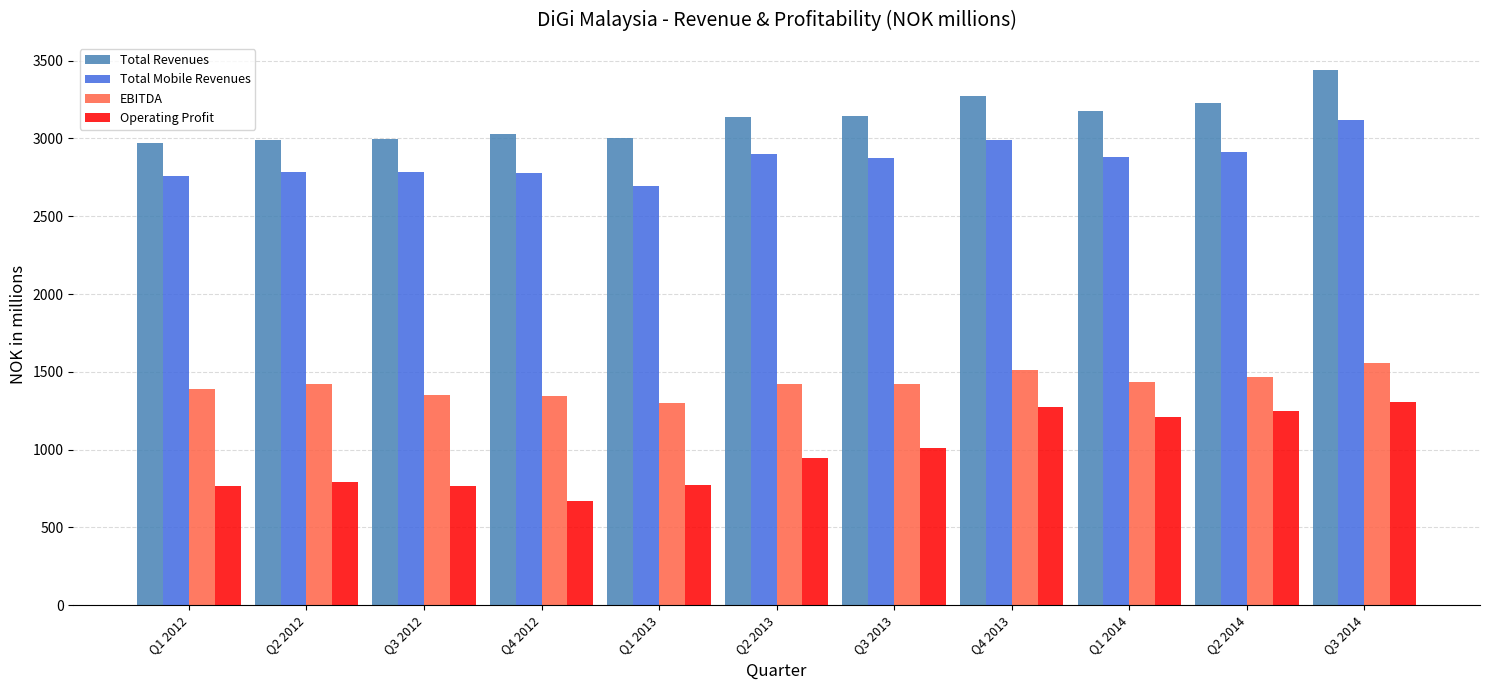

List the series in order of their peak value, lowest first.

Operating Profit, EBITDA, Total Mobile Revenues, Total Revenues